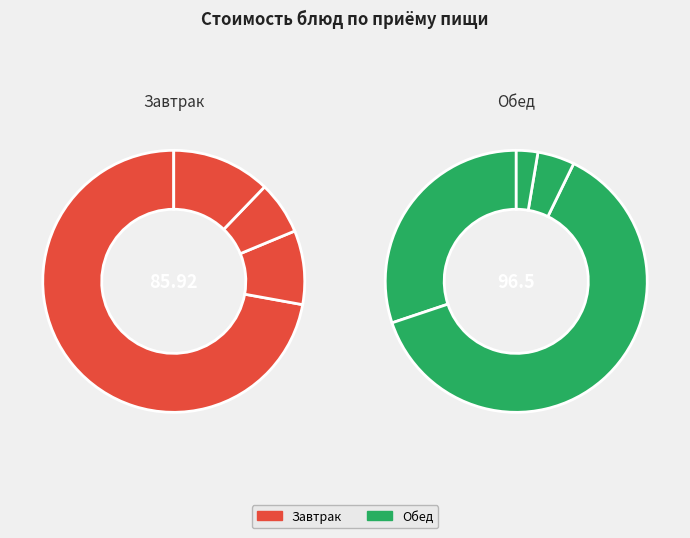

Between хлеб золотистый с каротином and чайный напиток с молоком, which is larger?

чайный напиток с молоком